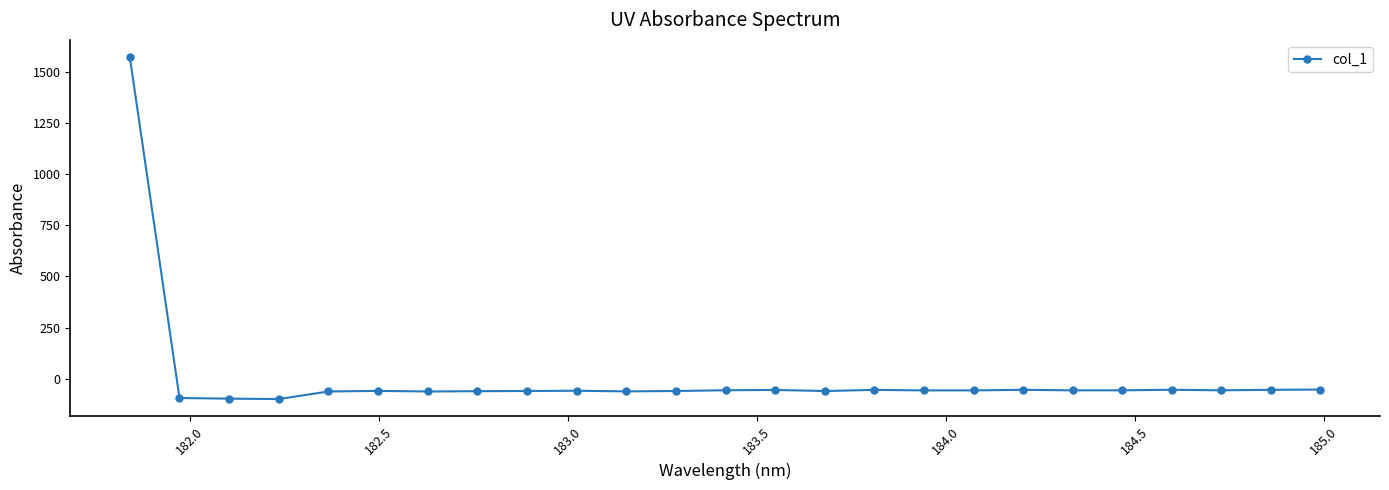

True or false: there are more than 2 points higher than both neighbors.

True